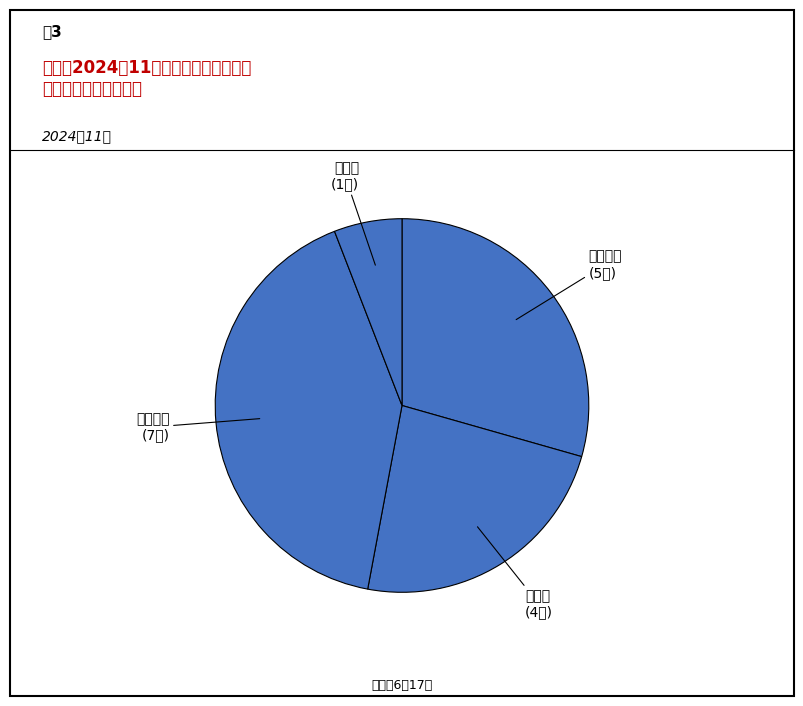

To the nearest percent, what is the average slice percentage?

25%